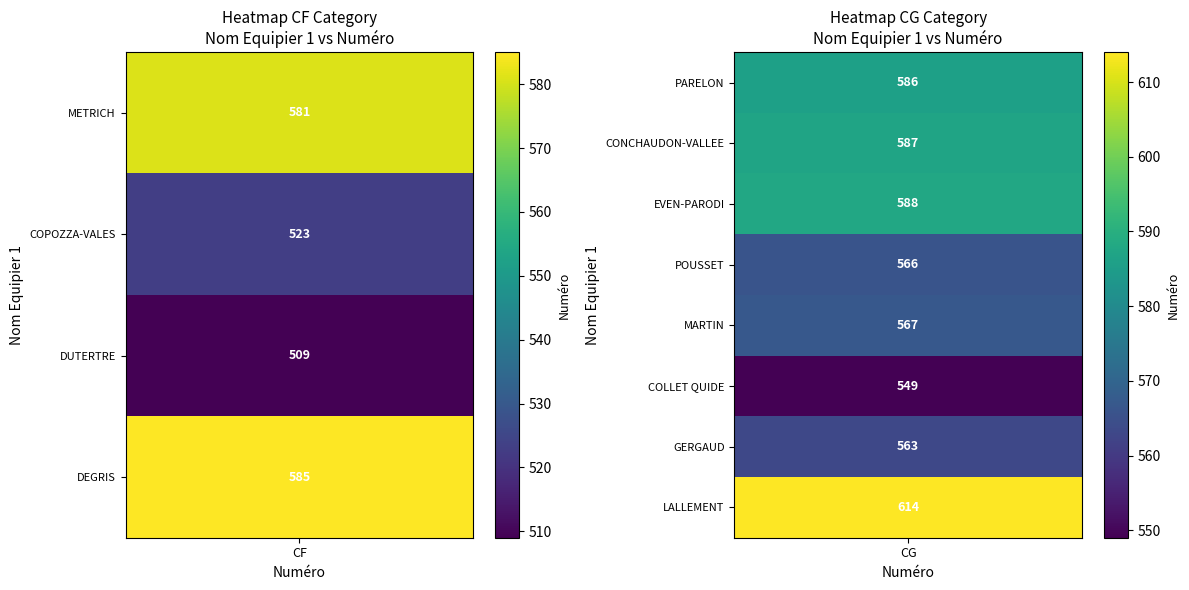

True or false: CF has a value of 189 at METRICH.

False